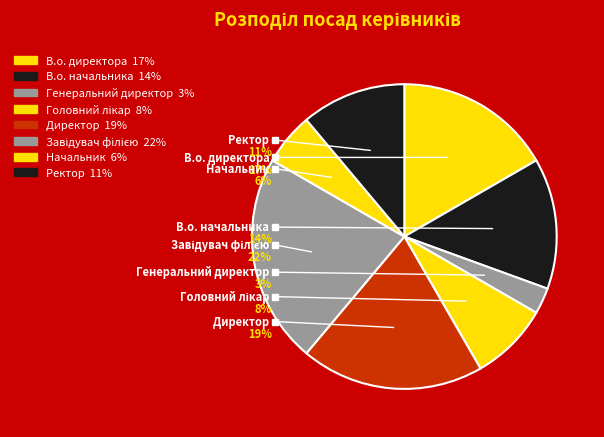

Count the number of slices in the pie.

8